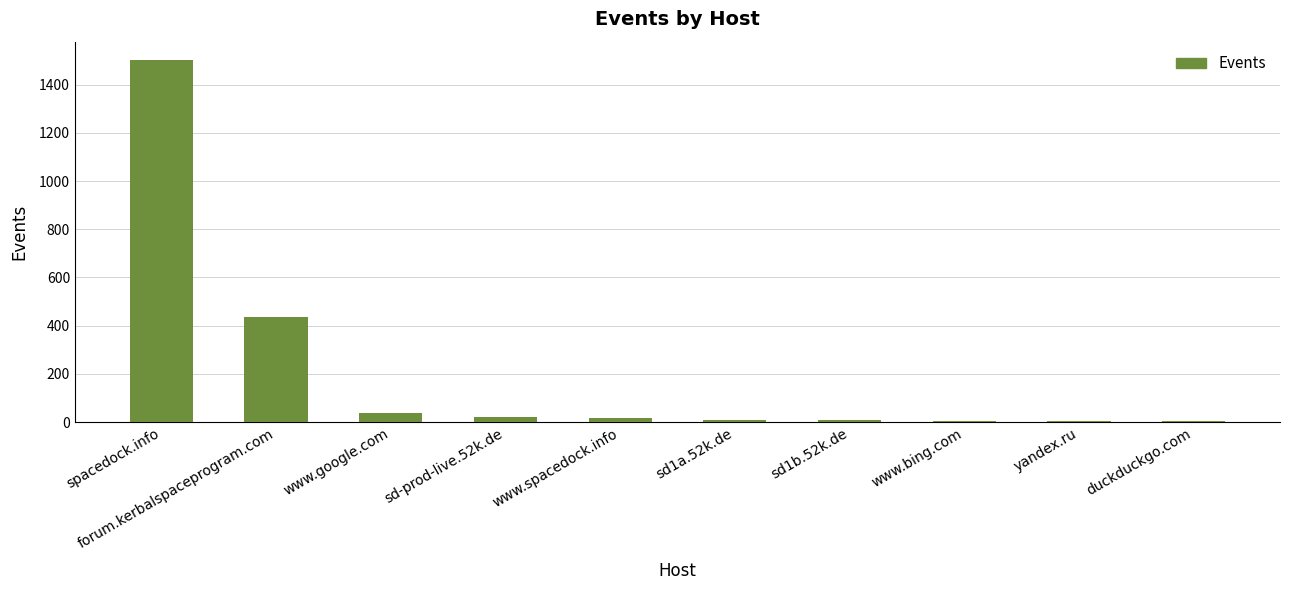

The chart shows a value of 22 at sd-prod-live.52k.de. True or false?

True